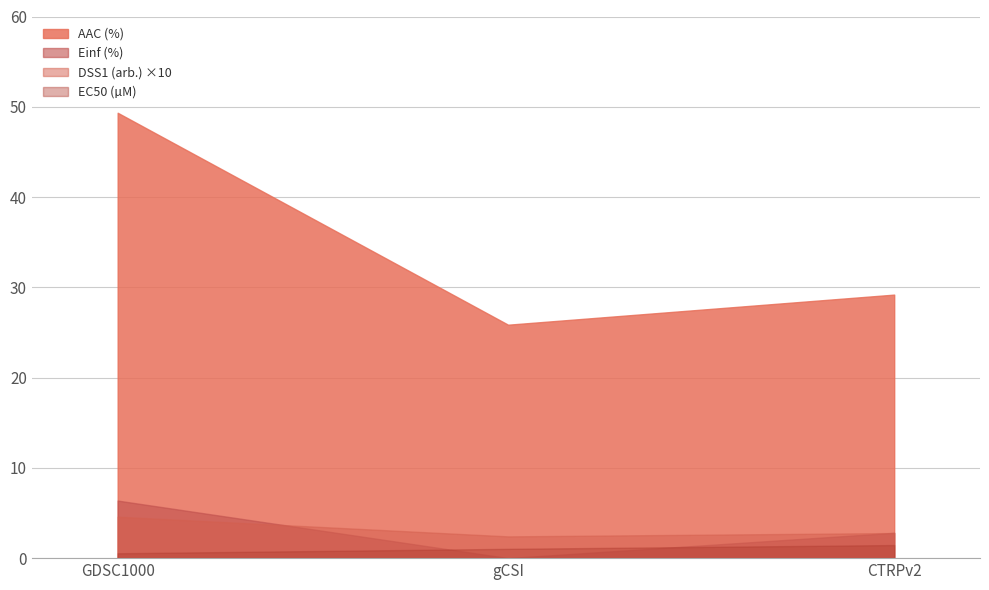

True or false: Einf (%) has a value of 6.4 at GDSC1000.

True